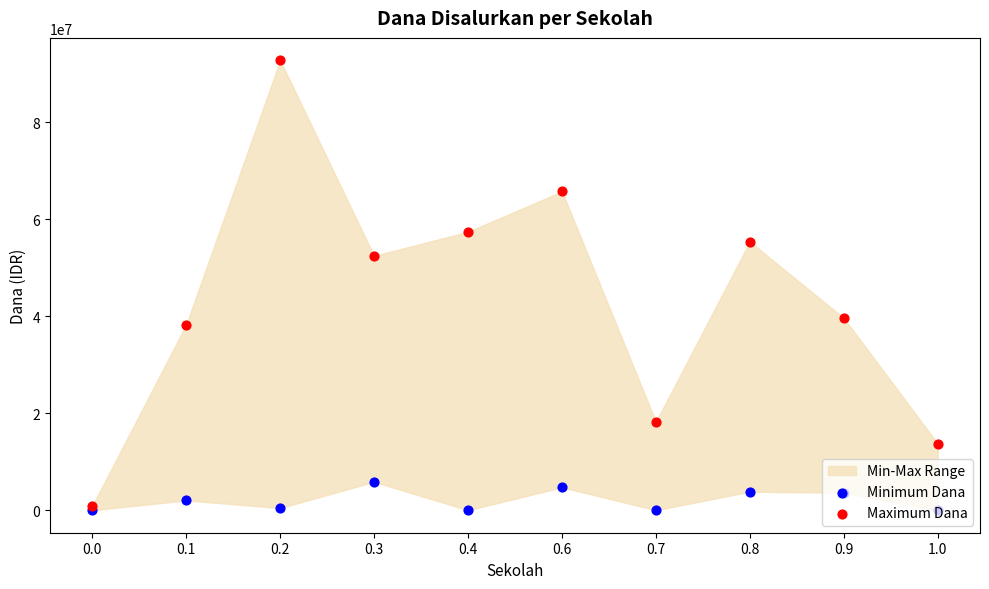

Which series contains the highest Y value?

Maximum Dana